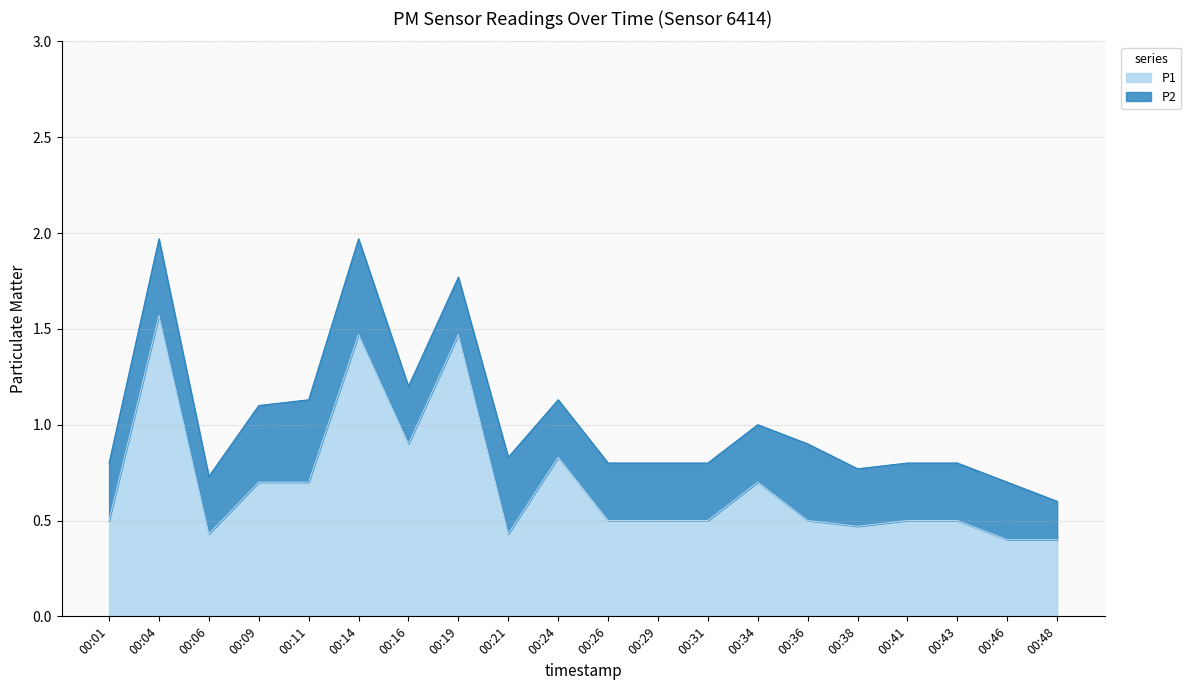

Reading left to right, what are all the values shown in this chart?

00:01=0.5	00:04=1.6	00:06=0.4	00:09=0.7	00:11=0.7	00:14=1.5	00:16=0.9	00:19=1.5	00:21=0.4	00:24=0.8	00:26=0.5	00:29=0.5	00:31=0.5	00:34=0.7	00:36=0.5	00:38=0.5	00:41=0.5	00:43=0.5	00:46=0.4	00:48=0.4